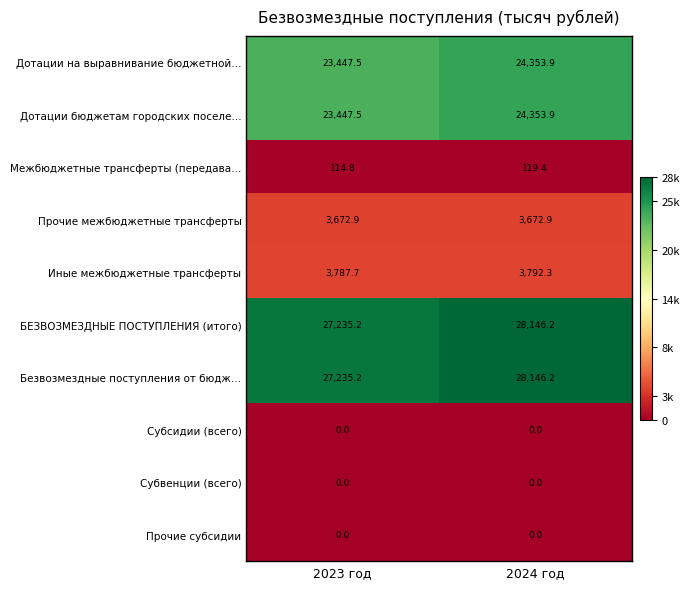

Where is Безвозмездные поступления от бюдж… nearest to the value 27690?

2023 год